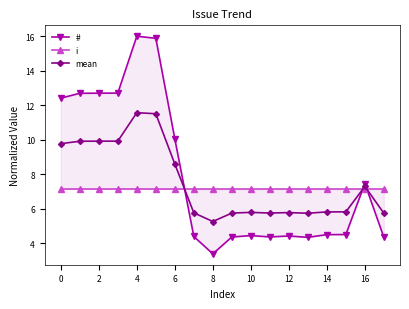

What is the total value across all series at 17?

17.3